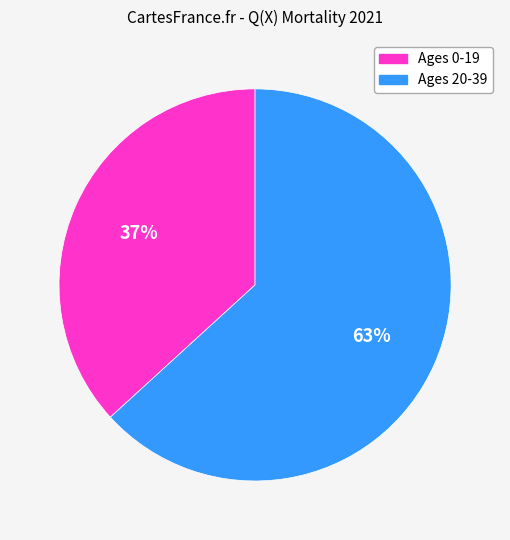

Rank the categories by value from lowest to highest.

Ages 0-19, Ages 20-39